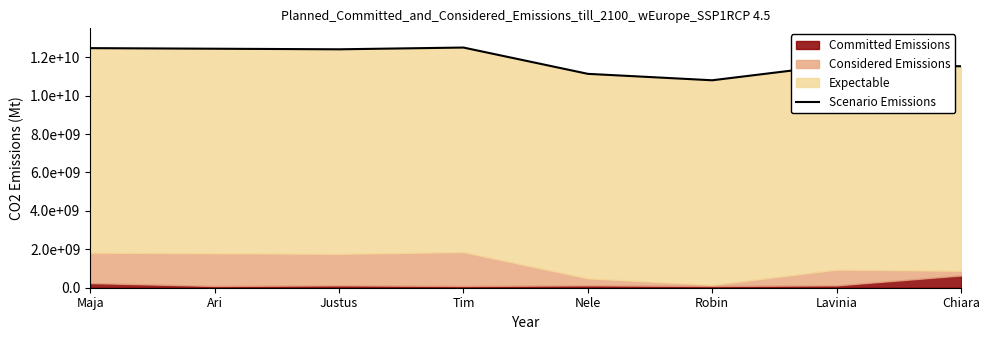

The value at Ari is 18375887086.1. True or false?

False